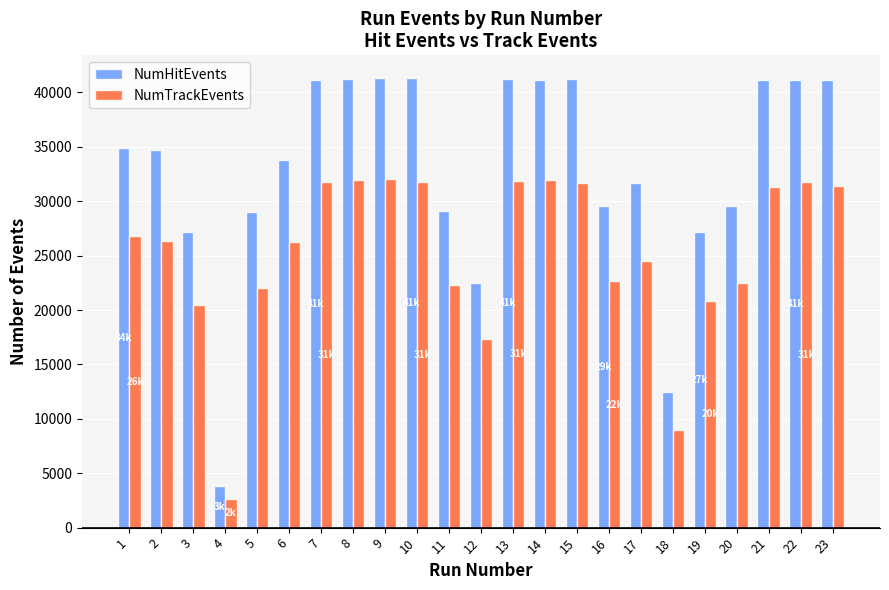

List the series in order of their overall mean, highest first.

NumHitEvents, NumTrackEvents